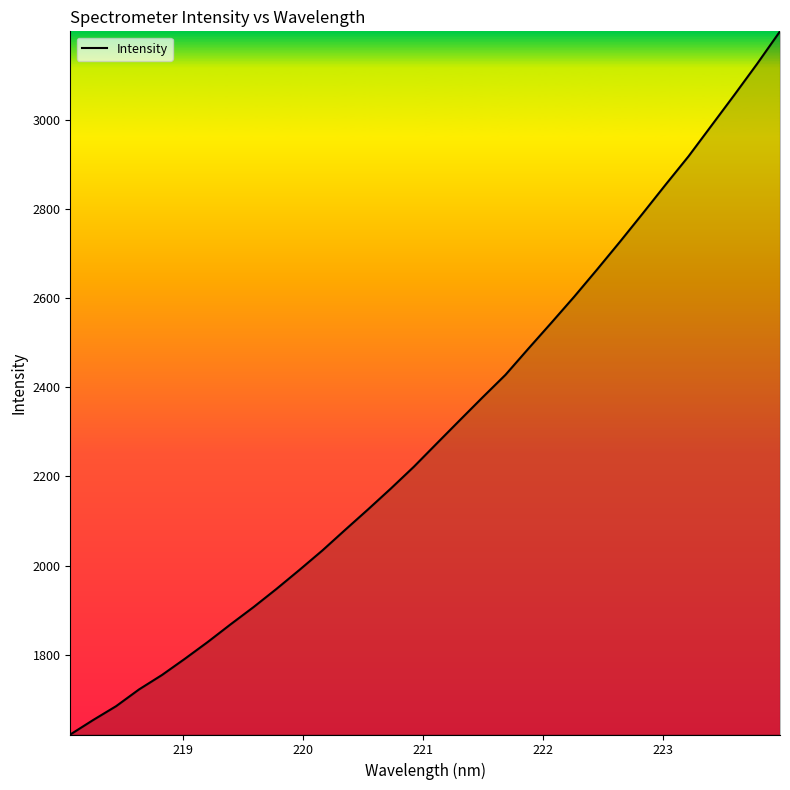

What is the sum of all values?

73767.9